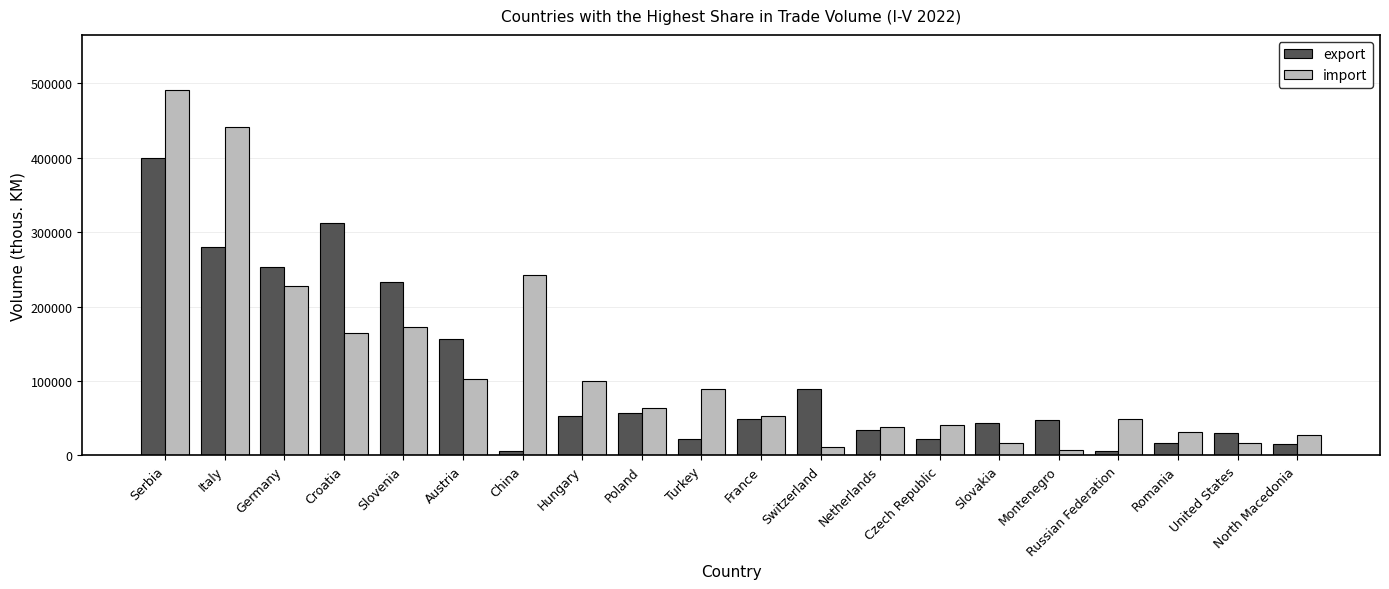

Which series has the largest range (max minus min)?

import